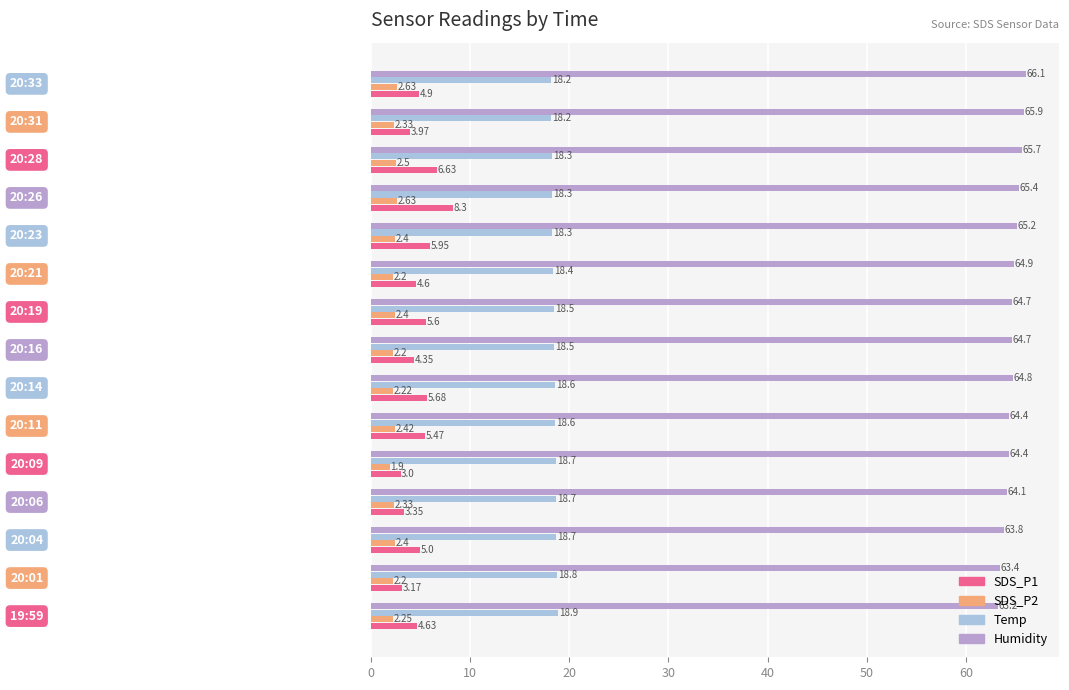

Which series has the widest spread of values?

SDS_P1